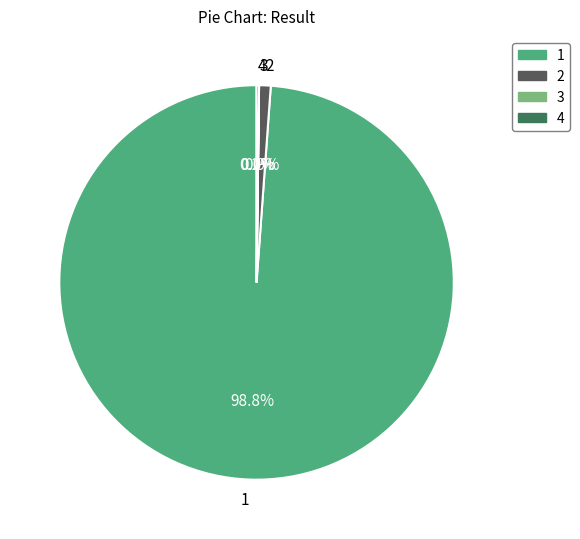

Is 1 the majority of the pie?

Yes